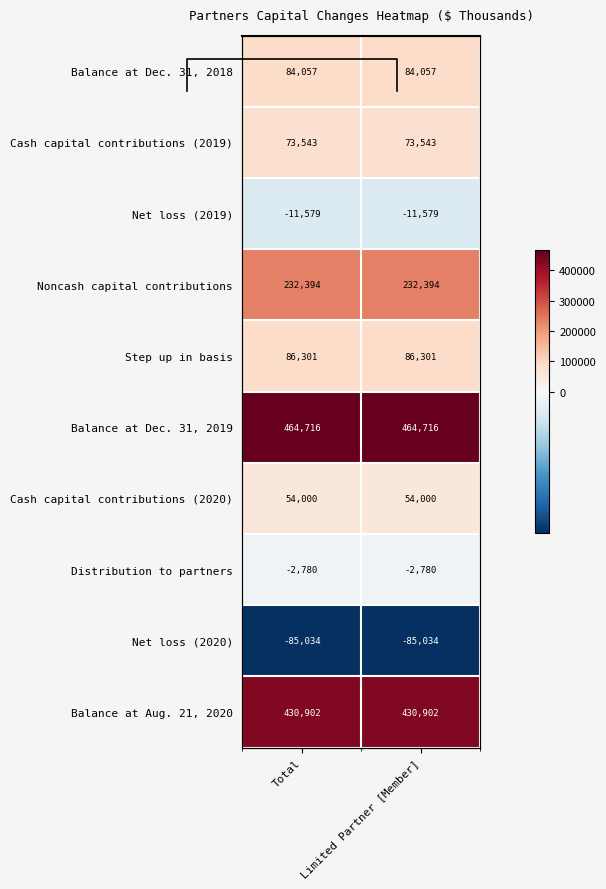

Is the value of Balance at Dec. 31, 2019 at Total greater than the value of Noncash capital contributions at Total?

Yes